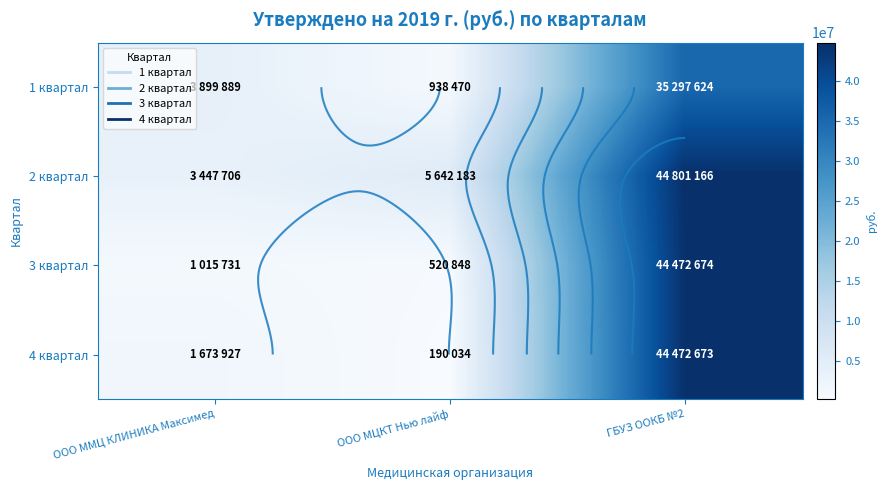

What is the sum of the 3 квартал values at ООО ММЦ КЛИНИКА Максимед and ООО МЦКТ Нью лайф?

1536579